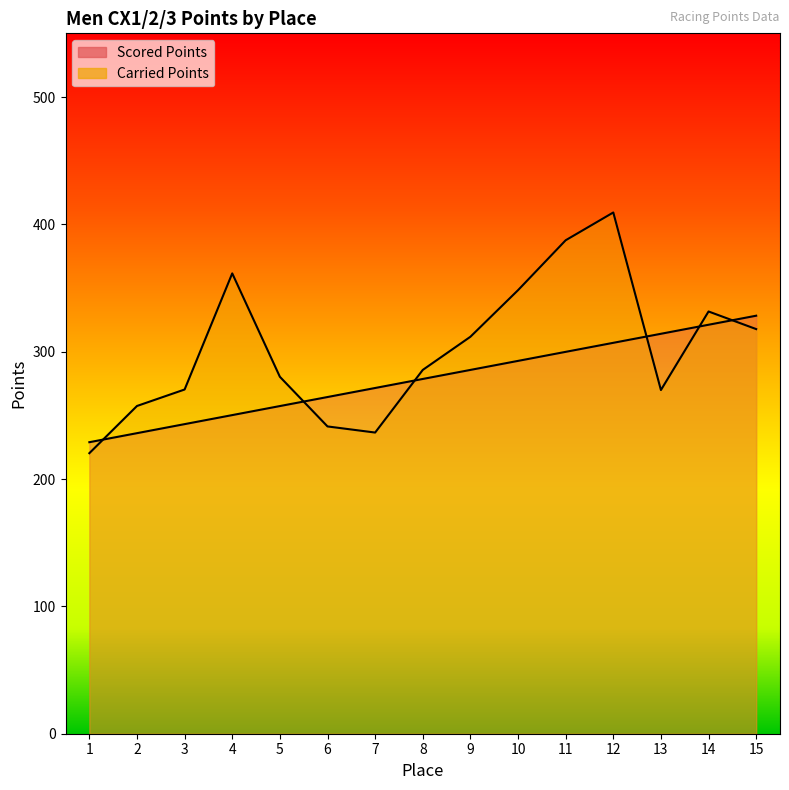

How many data points in Scored Points are less than 278?

7